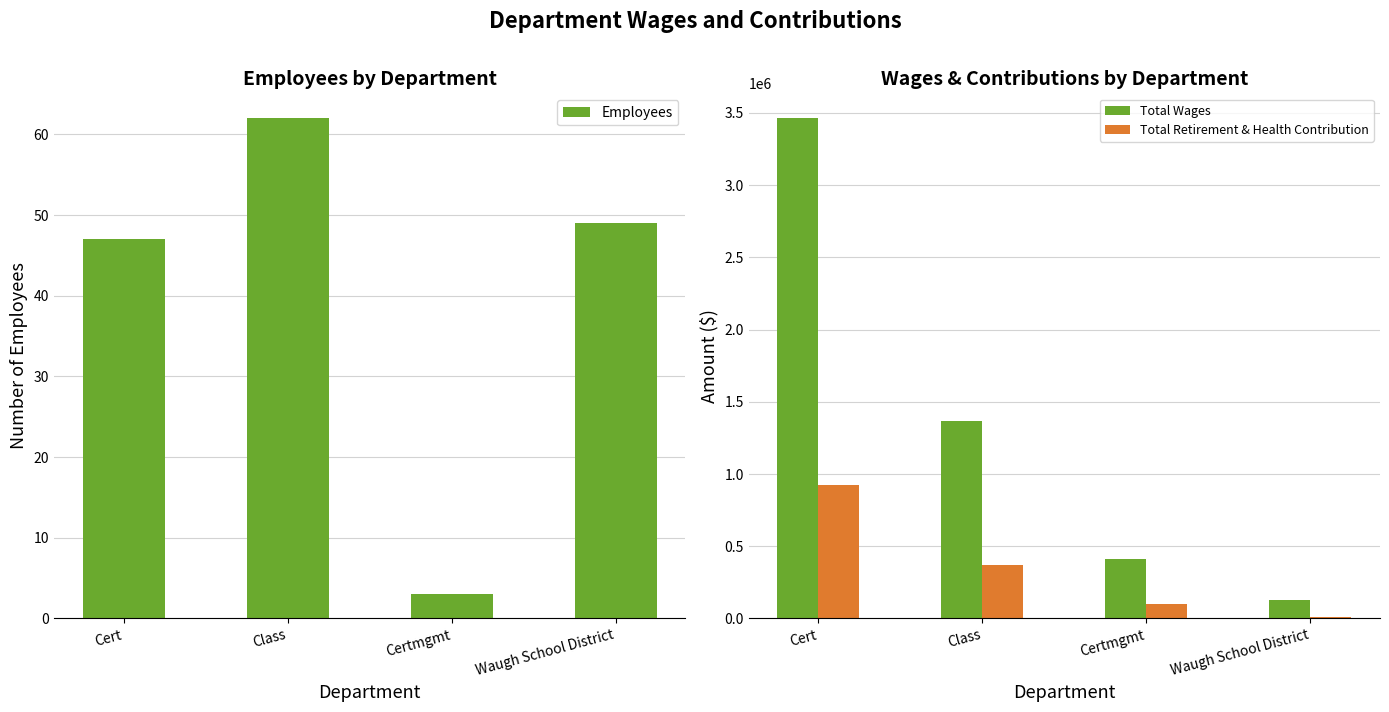

Is the value of Total Retirement & Health Contribution at Waugh School District greater than the value of Employees at Waugh School District?

Yes